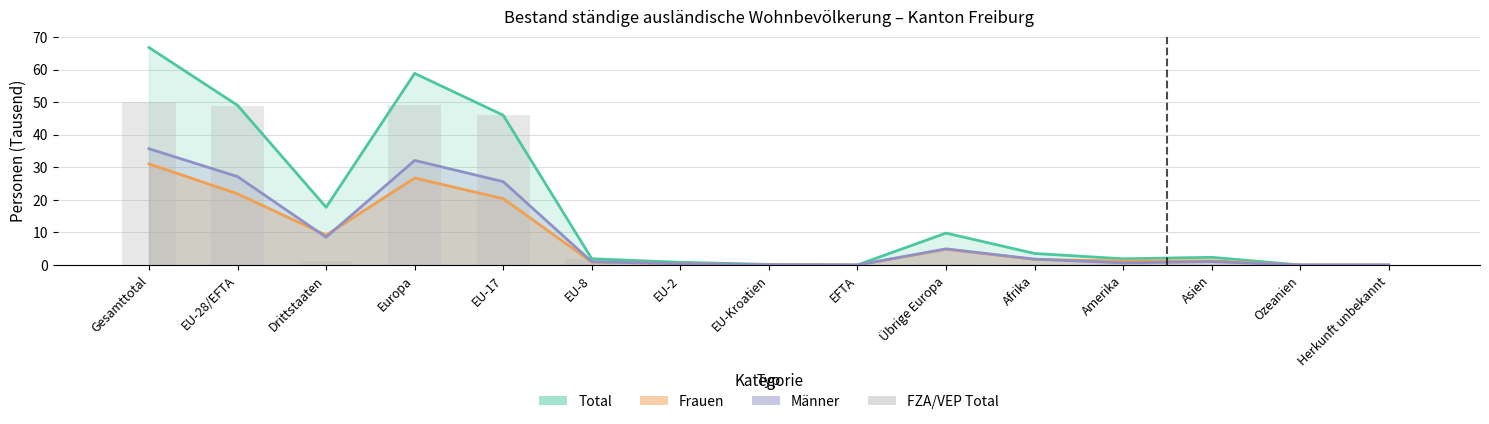

The value at Übrige Europa is 0.2. True or false?

False